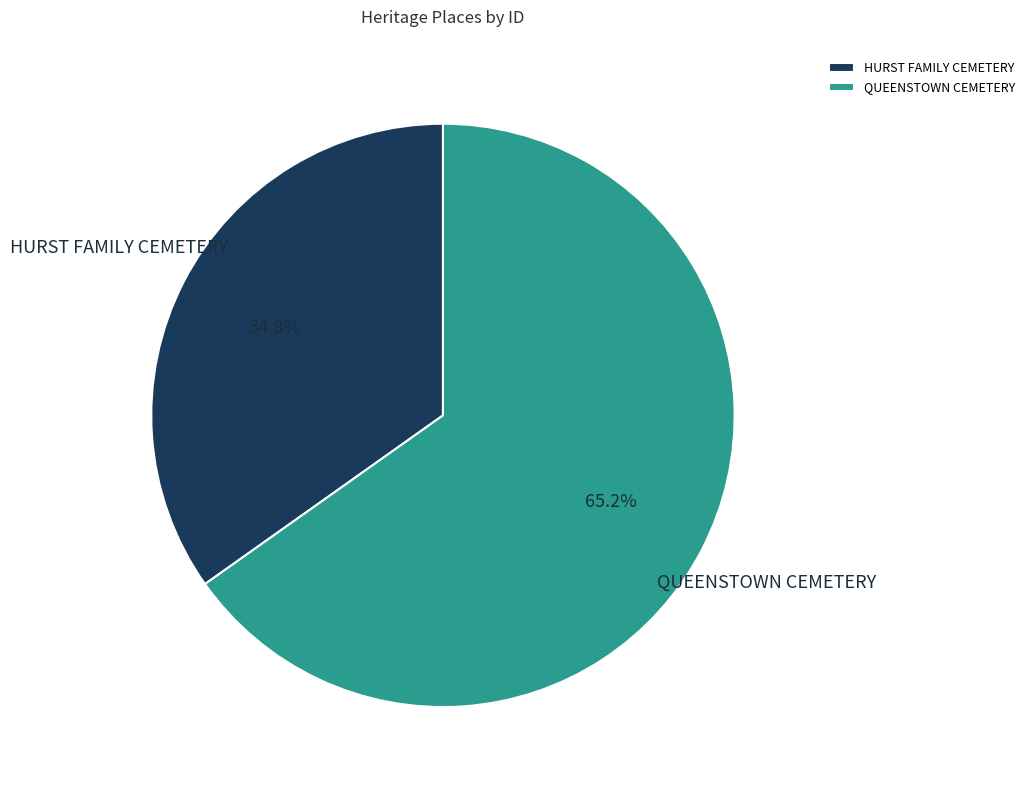

Does QUEENSTOWN CEMETERY account for over 50% of the chart?

Yes